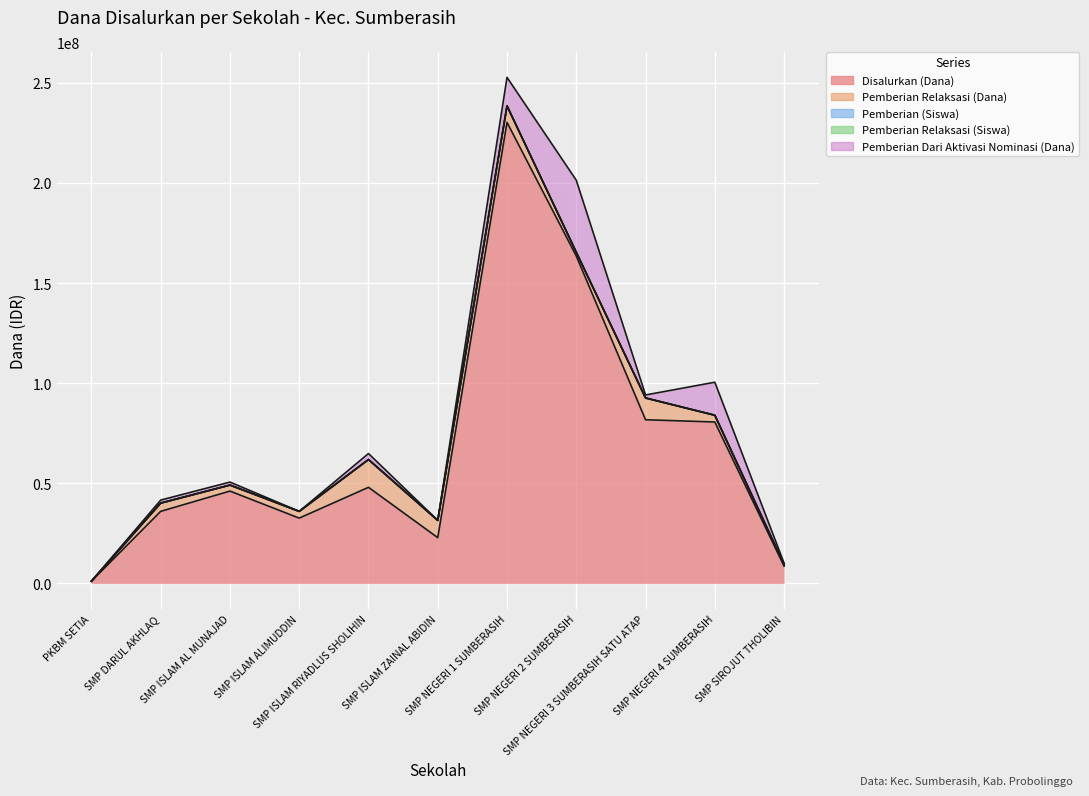

Reading left to right, extract all data points from this chart.

Disalurkan (Dana): PKBM SETIA=1125000	SMP DARUL AKHLAQ=36000000	SMP ISLAM AL MUNAJAD=46125000	SMP ISLAM ALIMUDDIN=32625000	SMP ISLAM RIYADLUS SHOLIHIN=48000000	SMP ISLAM ZAINAL ABIDIN=22875000	SMP NEGERI 1 SUMBERASIH=230250000	SMP NEGERI 2 SUMBERASIH=163500000	SMP NEGERI 3 SUMBERASIH SATU ATAP=81750000	SMP NEGERI 4 SUMBERASIH=80625000	SMP SIROJUT THOLIBIN=8625000
Pemberian Relaksasi (Dana): PKBM SETIA=0	SMP DARUL AKHLAQ=4125000	SMP ISLAM AL MUNAJAD=3000000	SMP ISLAM ALIMUDDIN=3375000	SMP ISLAM RIYADLUS SHOLIHIN=13875000	SMP ISLAM ZAINAL ABIDIN=8625000	SMP NEGERI 1 SUMBERASIH=8250000	SMP NEGERI 2 SUMBERASIH=1875000	SMP NEGERI 3 SUMBERASIH SATU ATAP=10875000	SMP NEGERI 4 SUMBERASIH=3375000	SMP SIROJUT THOLIBIN=750000
Pemberian (Siswa): PKBM SETIA=3	SMP DARUL AKHLAQ=55	SMP ISLAM AL MUNAJAD=71	SMP ISLAM ALIMUDDIN=50	SMP ISLAM RIYADLUS SHOLIHIN=55	SMP ISLAM ZAINAL ABIDIN=22	SMP NEGERI 1 SUMBERASIH=347	SMP NEGERI 2 SUMBERASIH=202	SMP NEGERI 3 SUMBERASIH SATU ATAP=115	SMP NEGERI 4 SUMBERASIH=122	SMP SIROJUT THOLIBIN=14
Pemberian Relaksasi (Siswa): PKBM SETIA=0	SMP DARUL AKHLAQ=6	SMP ISLAM AL MUNAJAD=4	SMP ISLAM ALIMUDDIN=6	SMP ISLAM RIYADLUS SHOLIHIN=20	SMP ISLAM ZAINAL ABIDIN=12	SMP NEGERI 1 SUMBERASIH=12	SMP NEGERI 2 SUMBERASIH=4	SMP NEGERI 3 SUMBERASIH SATU ATAP=15	SMP NEGERI 4 SUMBERASIH=8	SMP SIROJUT THOLIBIN=1
Pemberian Dari Aktivasi Nominasi (Dana): PKBM SETIA=0	SMP DARUL AKHLAQ=1500000	SMP ISLAM AL MUNAJAD=1500000	SMP ISLAM ALIMUDDIN=0	SMP ISLAM RIYADLUS SHOLIHIN=3000000	SMP ISLAM ZAINAL ABIDIN=0	SMP NEGERI 1 SUMBERASIH=14250000	SMP NEGERI 2 SUMBERASIH=36000000	SMP NEGERI 3 SUMBERASIH SATU ATAP=1500000	SMP NEGERI 4 SUMBERASIH=16500000	SMP SIROJUT THOLIBIN=750000